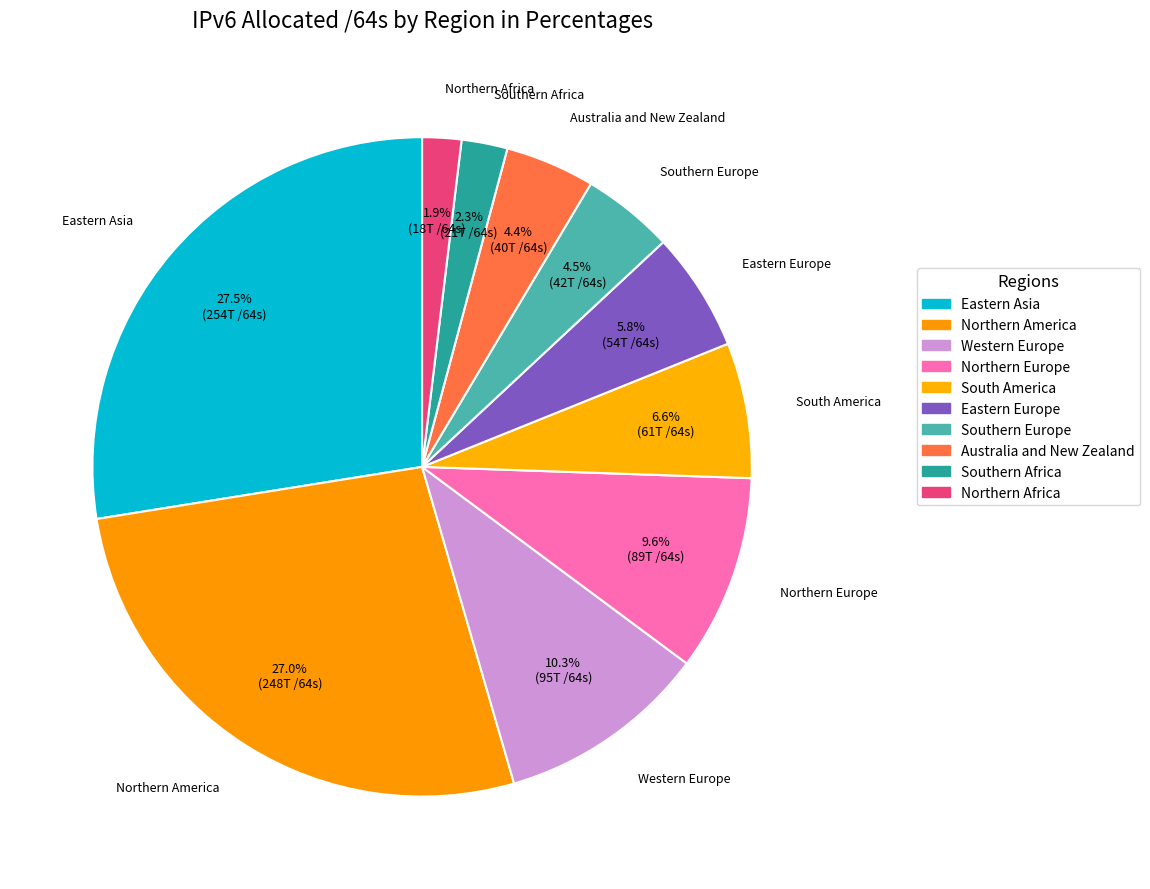

Which has a higher value, Northern America or Eastern Europe?

Northern America